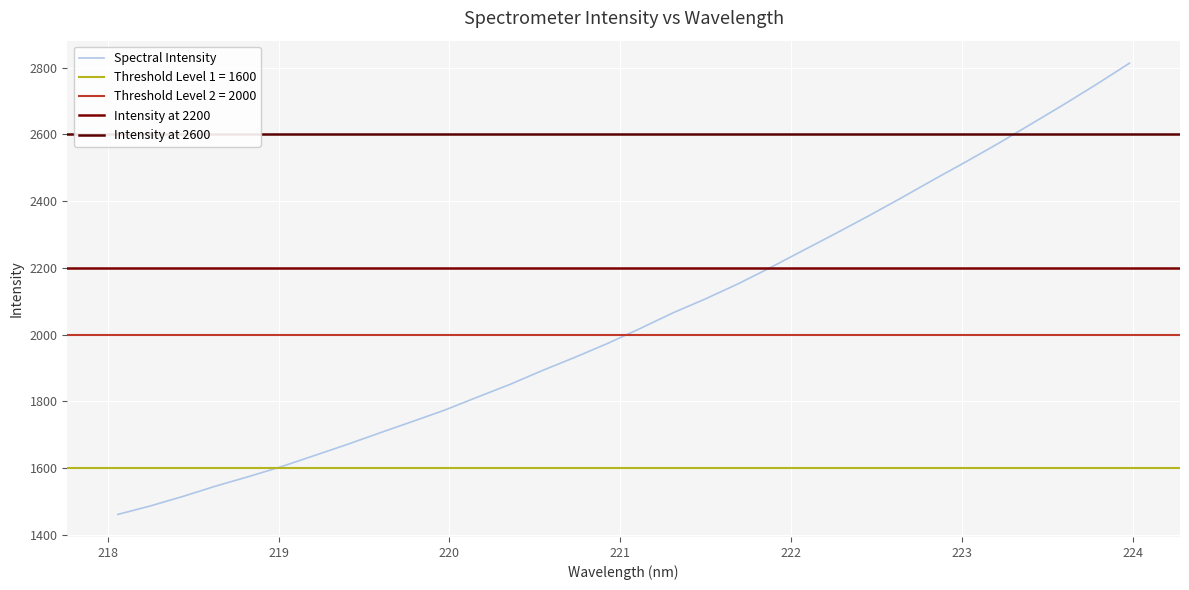

What is the ratio of the value at 221.8812 to the value at 222.0721?

1.0